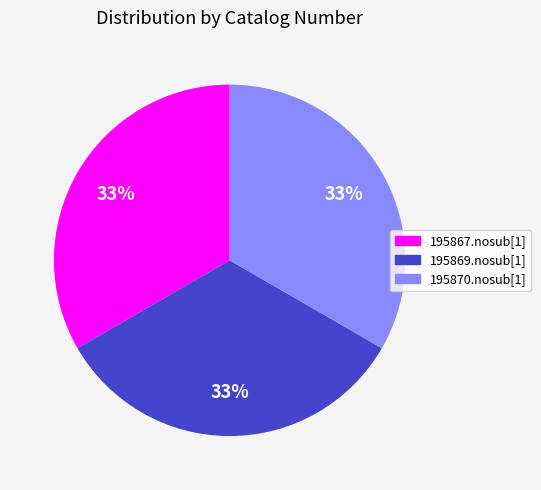

To the nearest percent, what is the combined percentage of 195867.nosub[1] and 195869.nosub[1]?

67%